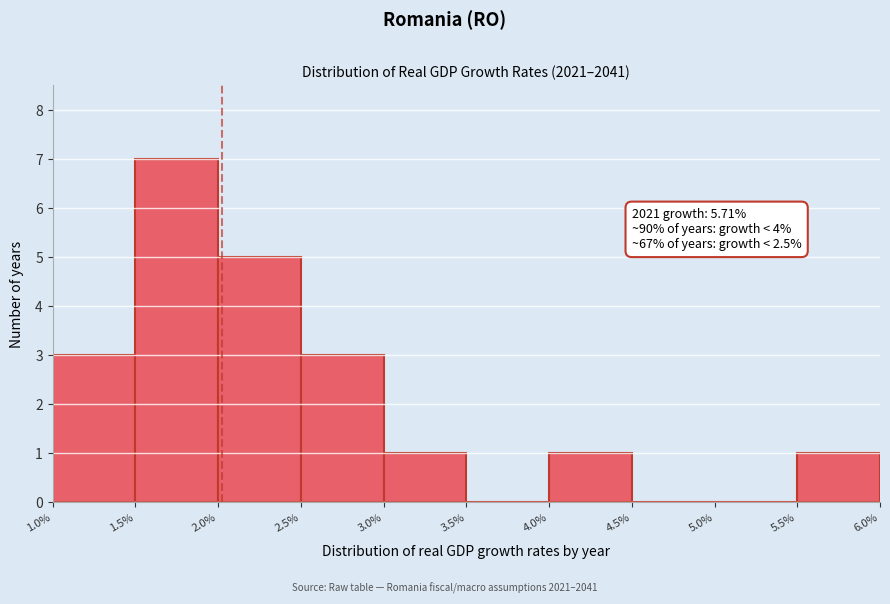

Which range on the x-axis has the tallest bar?

1.5% to 2.0%